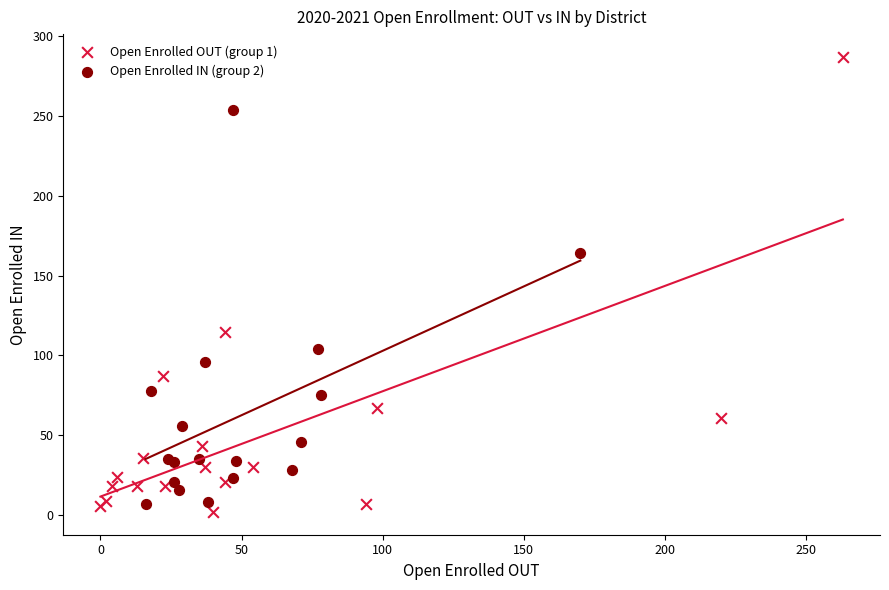

Which series contains the lowest Y value?

Open Enrolled OUT (group 1)